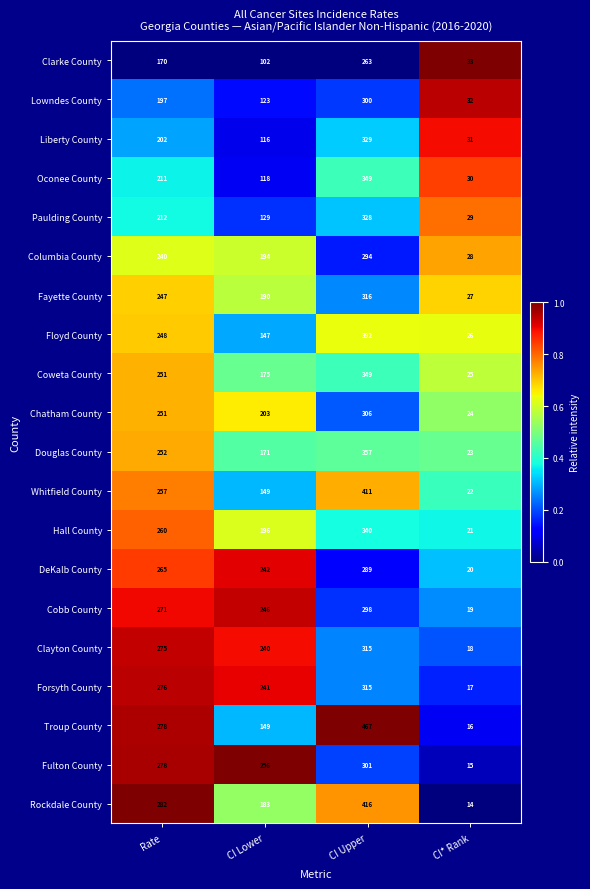

At which category is the sum across all series the highest?

CI Upper